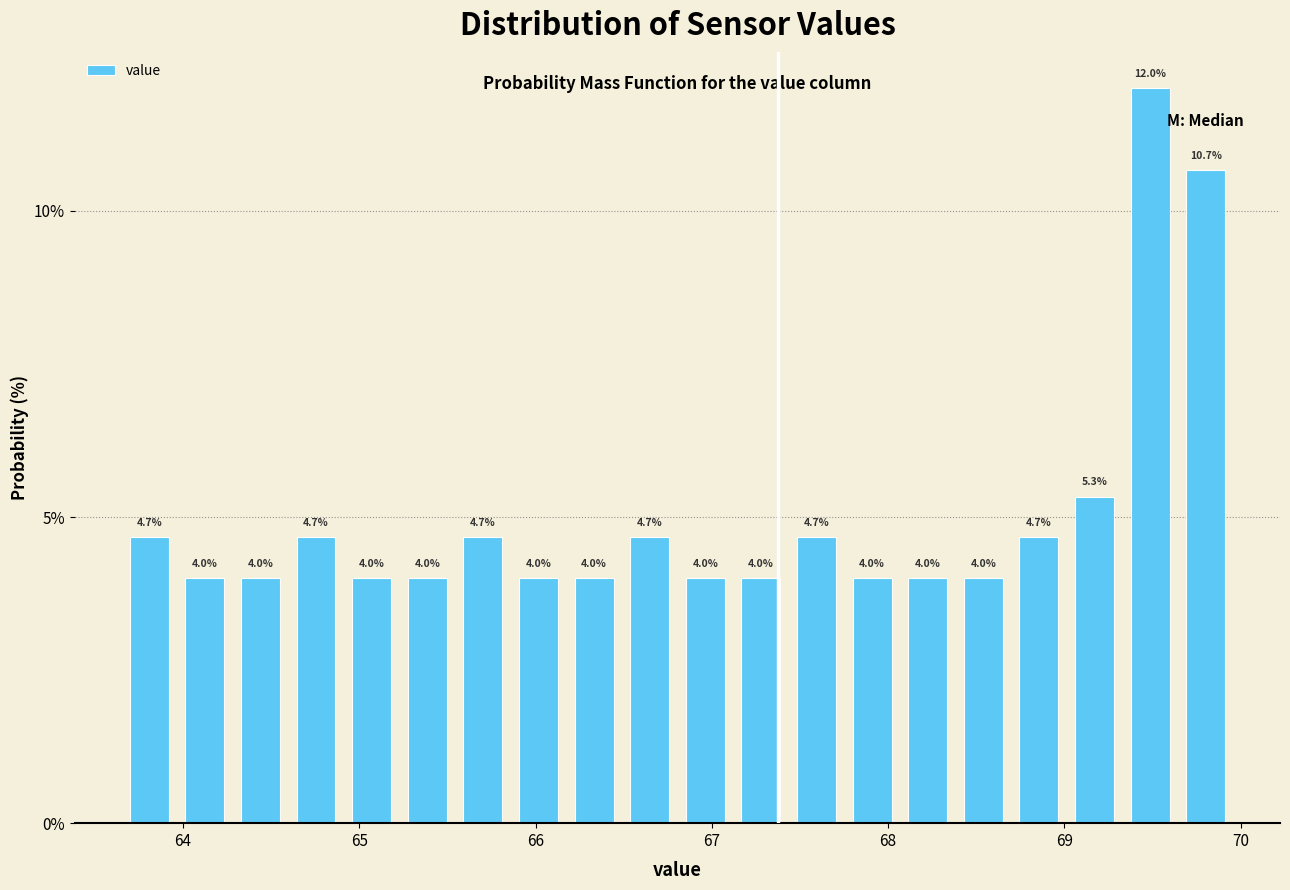

Around what value on the x-axis is the tallest bar? Give the approximate position of its centre, as read against the axis.

69.5